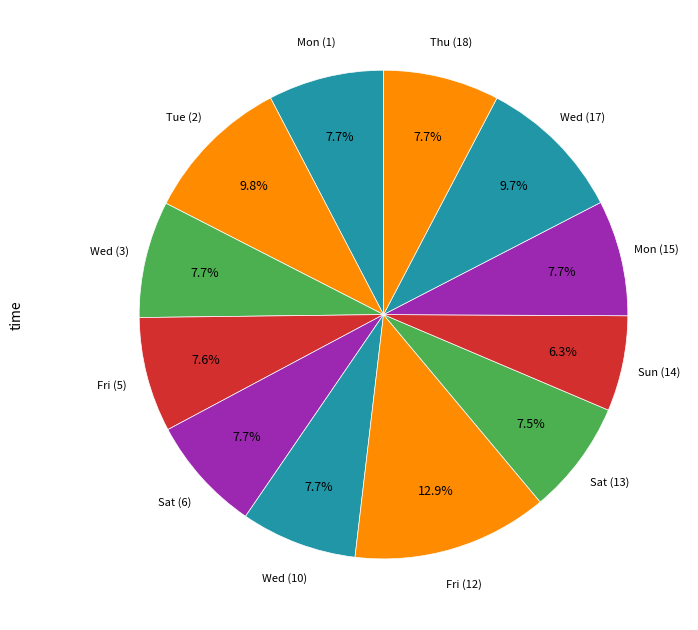

To the nearest percent, what portion does Sun (14) represent?

6%